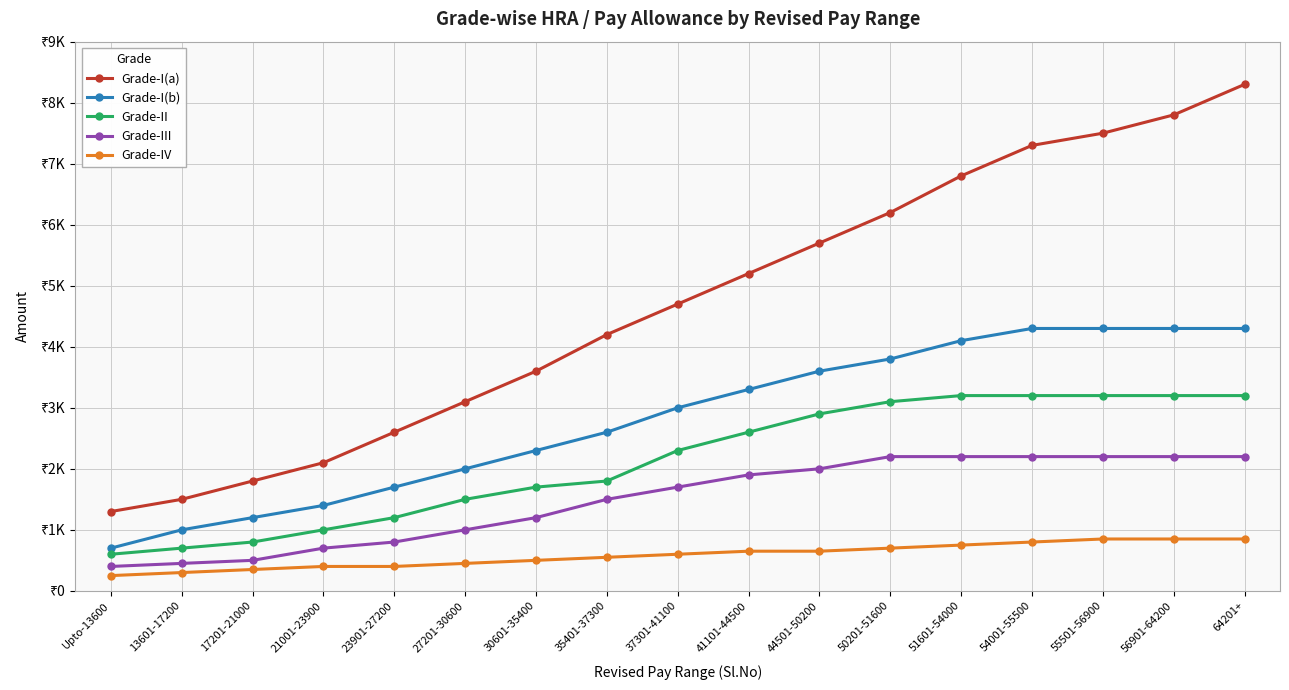

What are all the series names shown in the legend?

Grade-I(a), Grade-I(b), Grade-II, Grade-III, Grade-IV